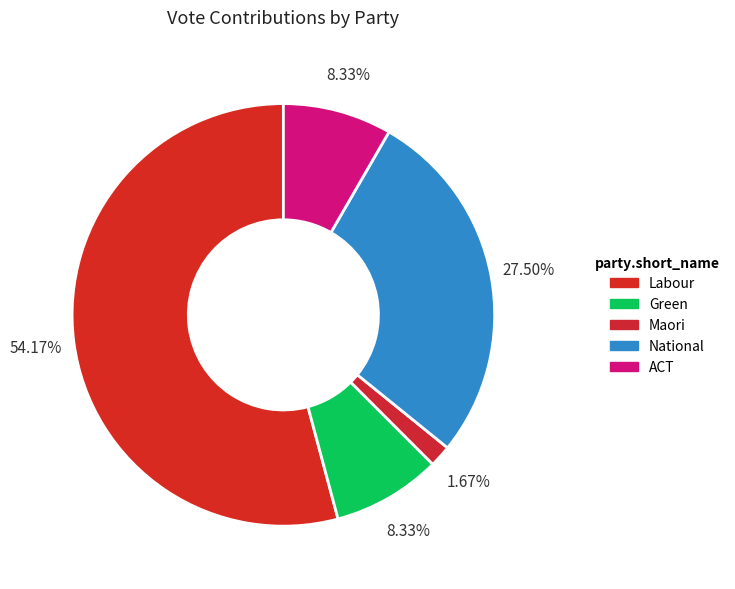

Rank the categories by value from lowest to highest.

Maori, Green, ACT, National, Labour